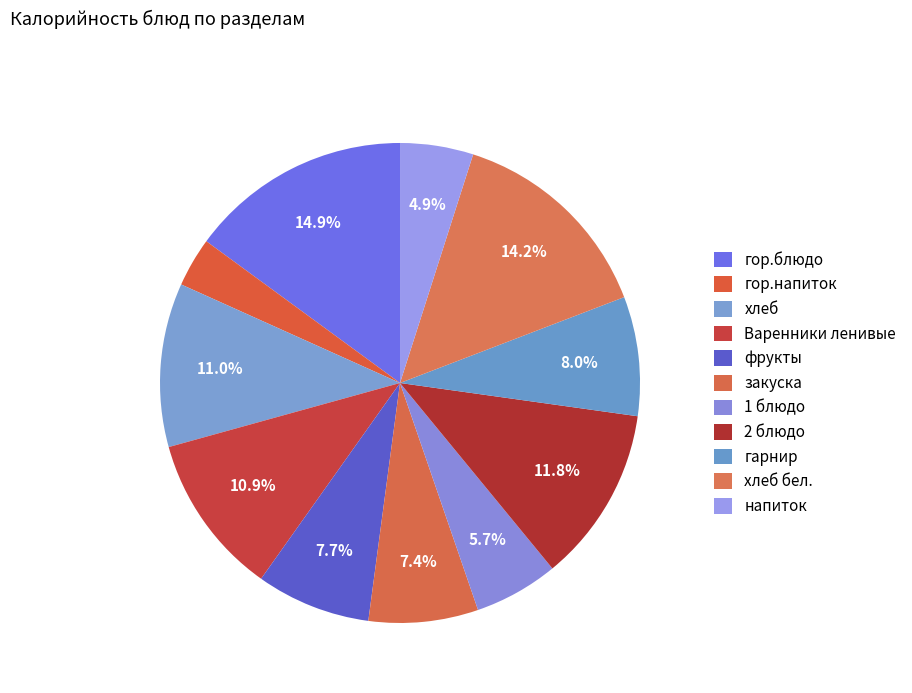

What is the change in value from гор.блюдо to гор.напиток?

-217.0